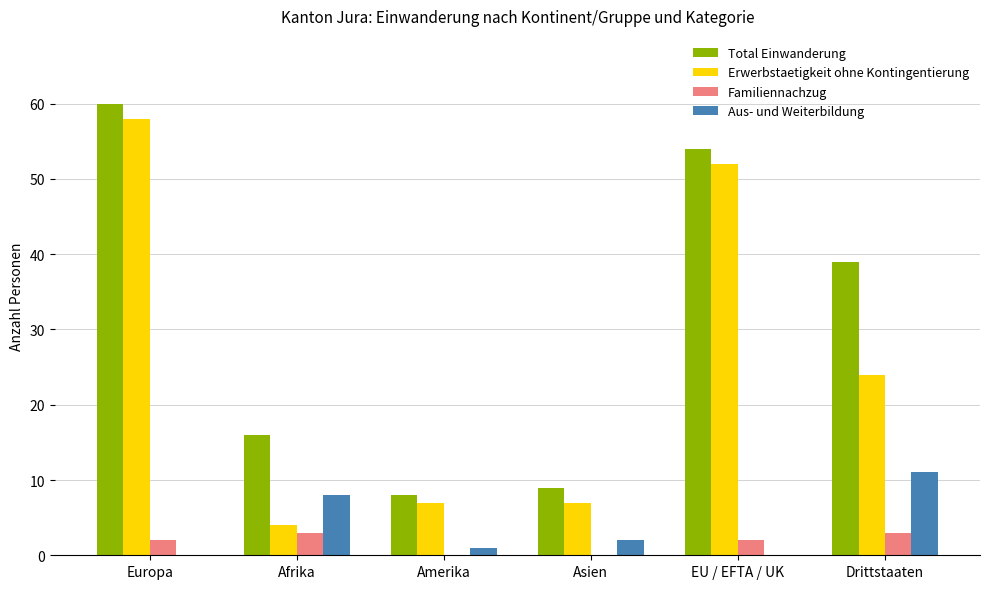

What value does the Total Einwanderung series have at Afrika, to the nearest 5?

15